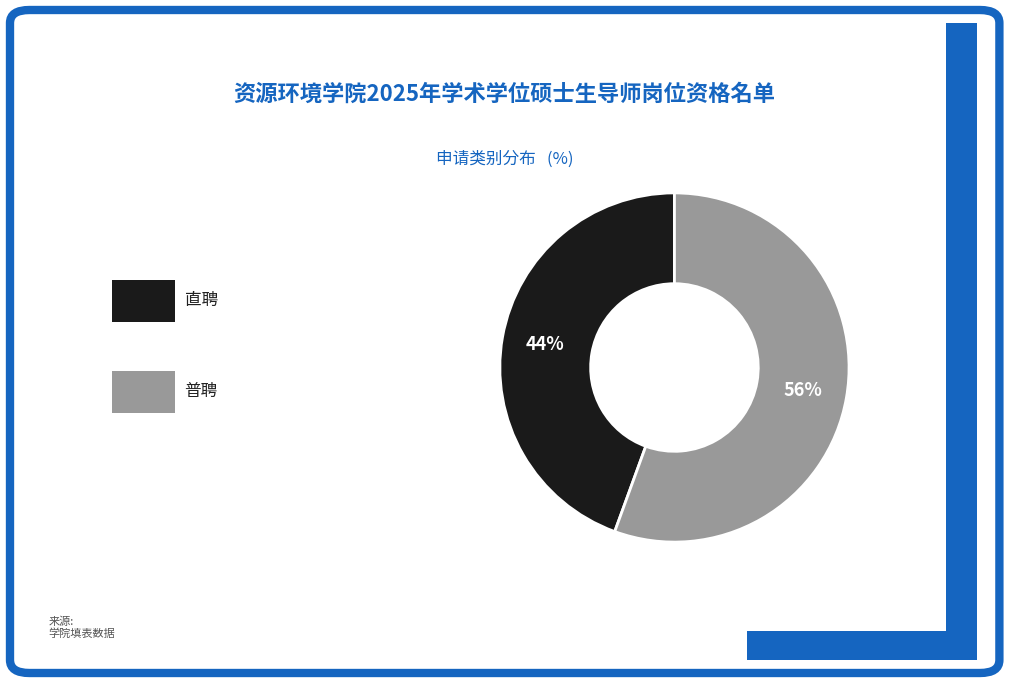

To the nearest percent, what is the average slice percentage?

50%